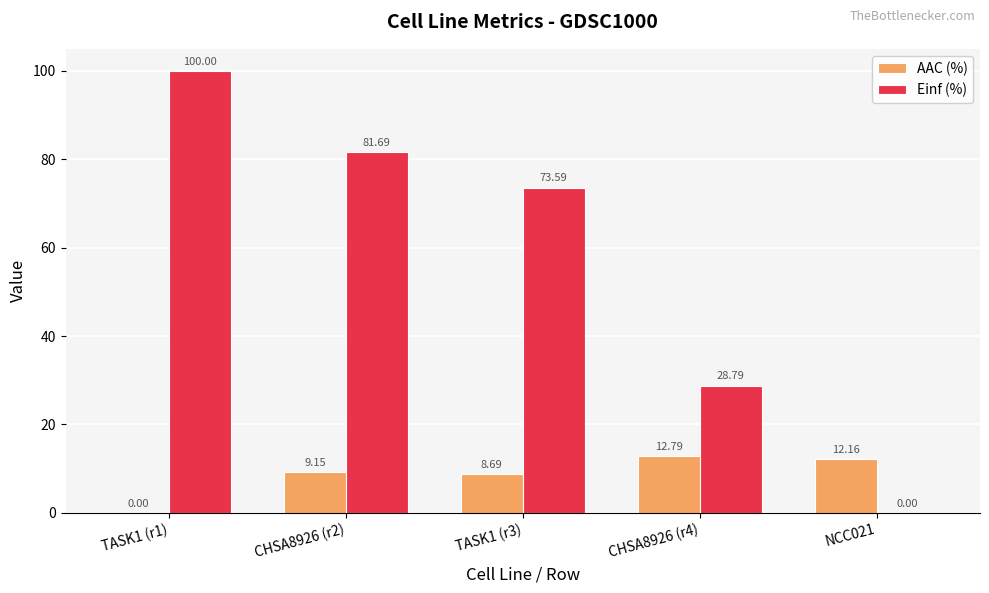

Reading left to right, list all the values displayed in this chart.

AAC (%): 0.0	9.2	8.7	12.8	12.2
Einf (%): 100.0	81.7	73.6	28.8	0.0